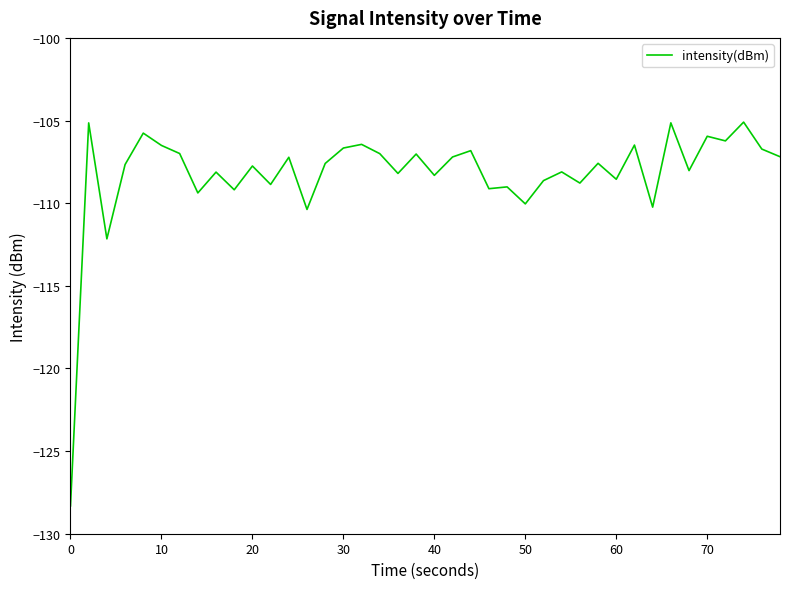

Does the chart have visible grid lines?

No